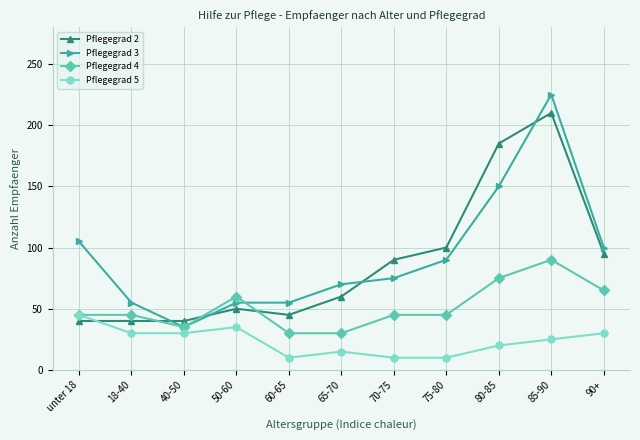

What is the lowest value of the Pflegegrad 4 series?

30